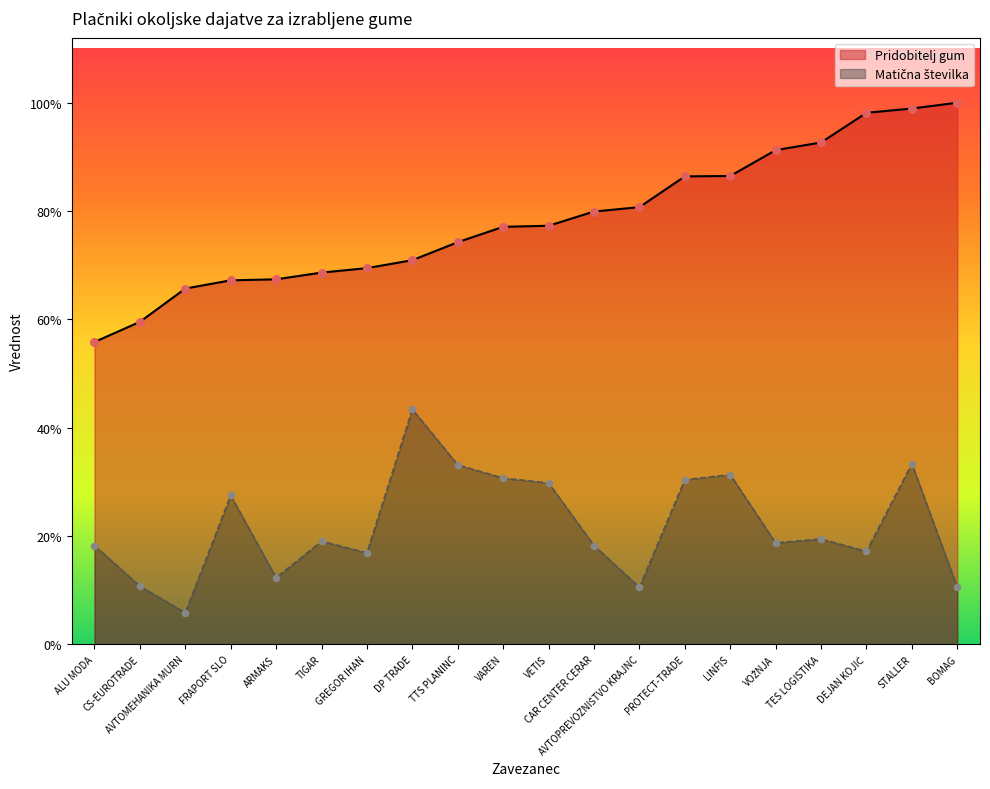

Which series has the widest spread of Y values?

Pridobitelj gum